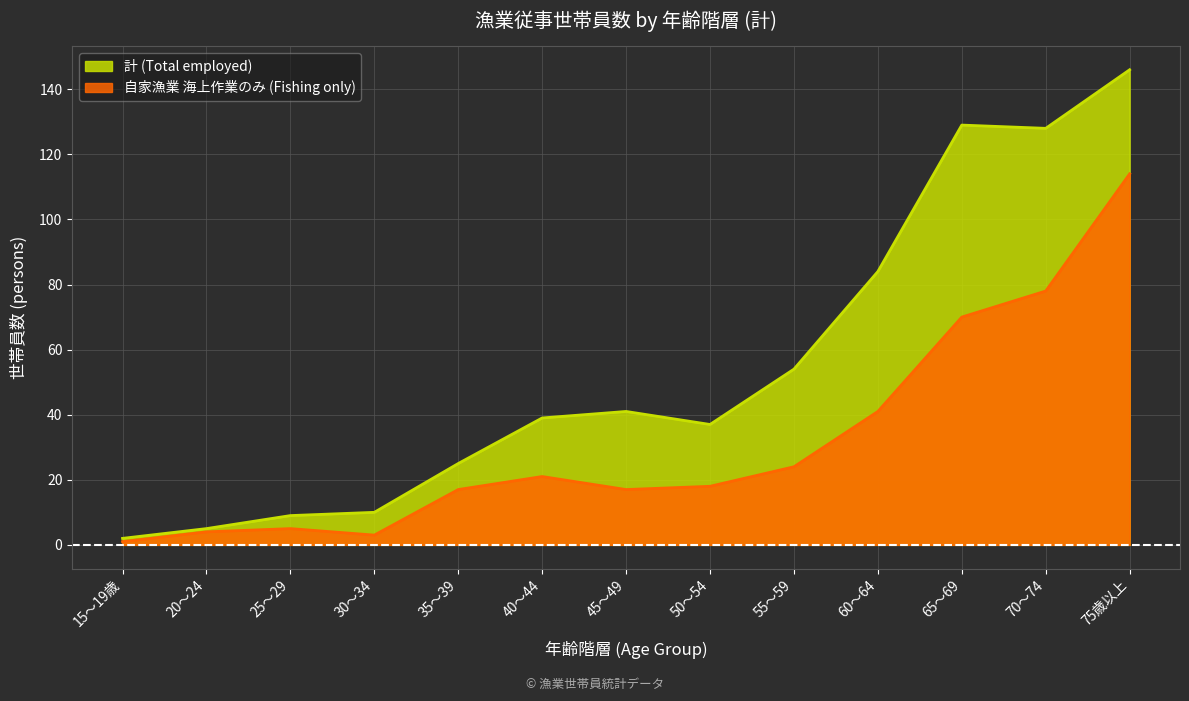

Which category has the lowest value in the 自家漁業 海上作業のみ (Fishing only) series?

15～19歳